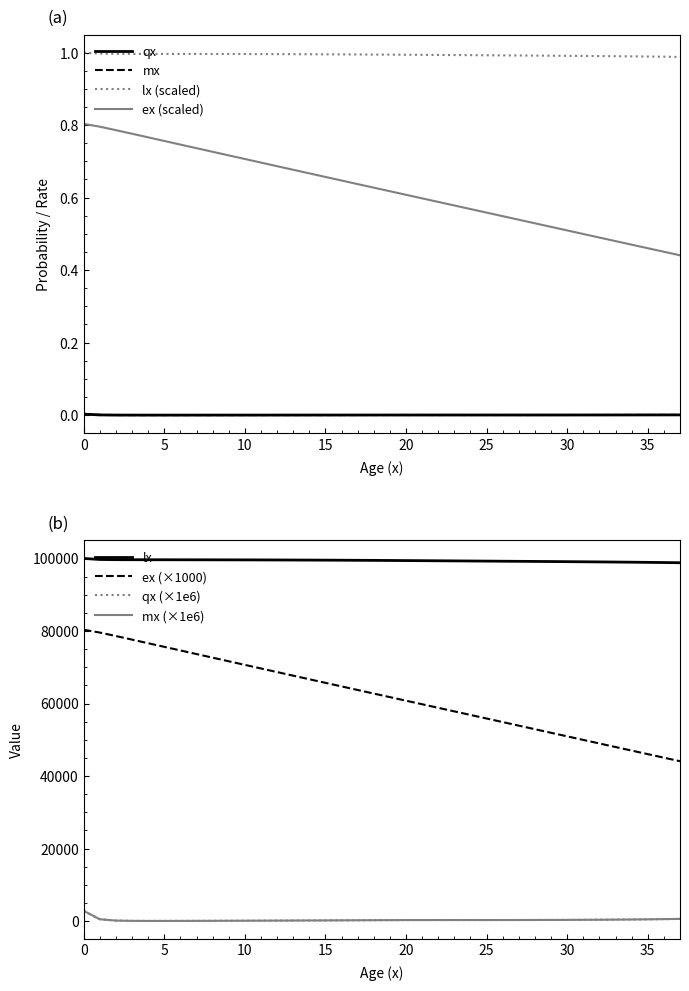

Does the chart have visible grid lines?

No